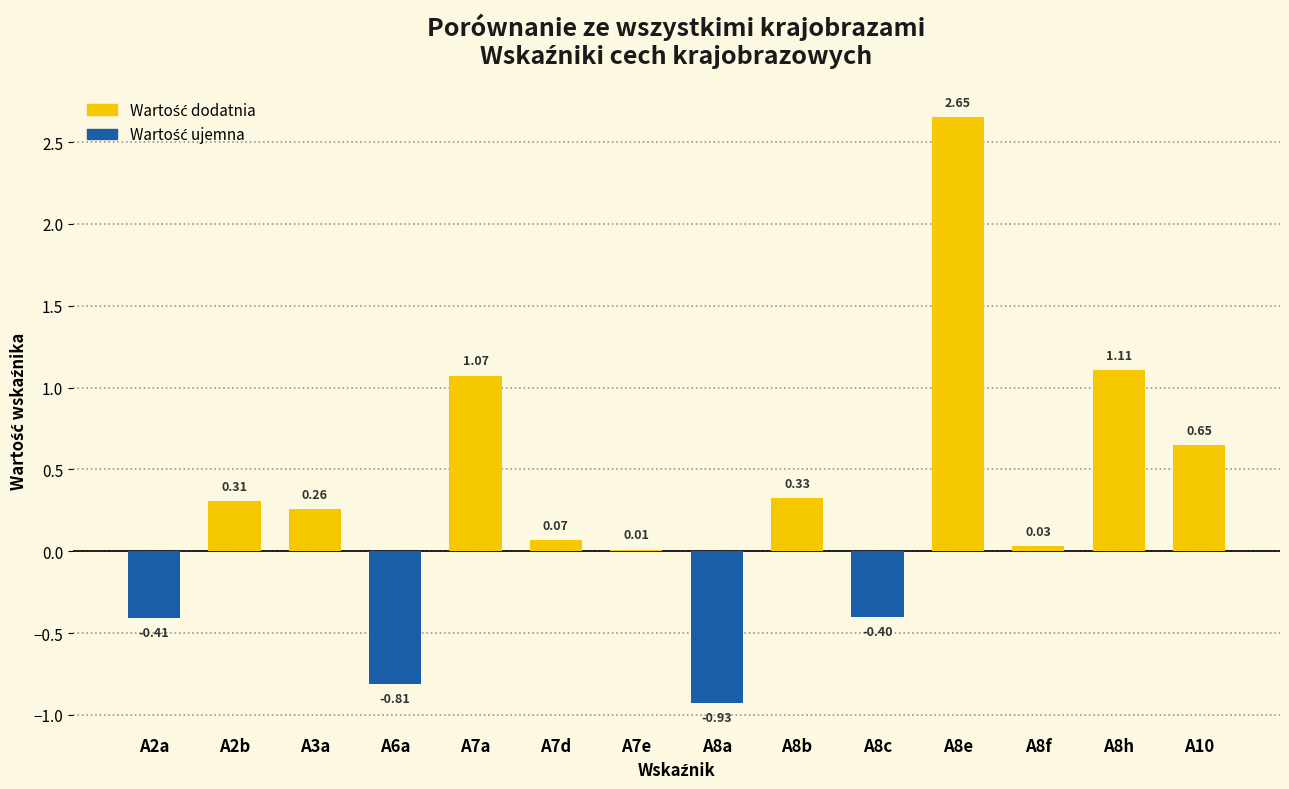

How many values exceed 0?

10